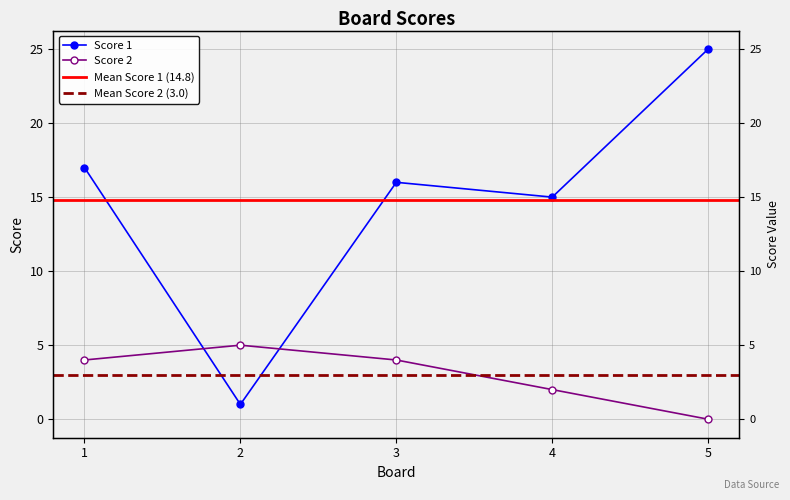

The value of Score 1 at 1 is 17. True or false?

True